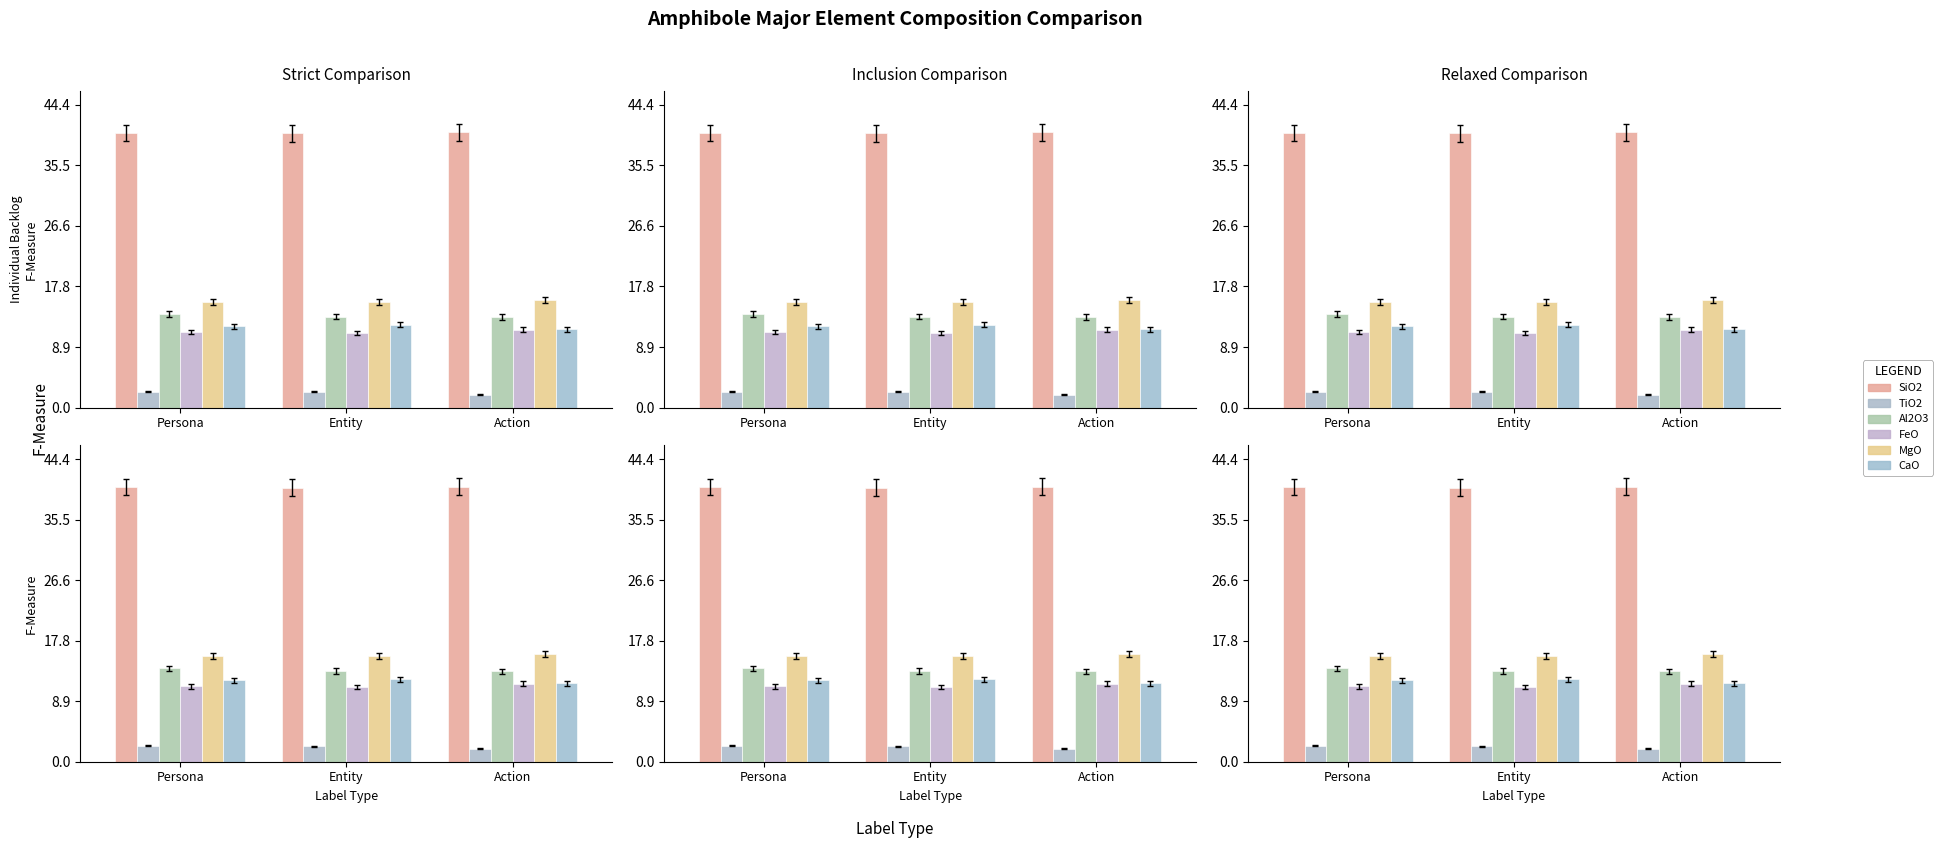

Count the number of data series in this chart.

6